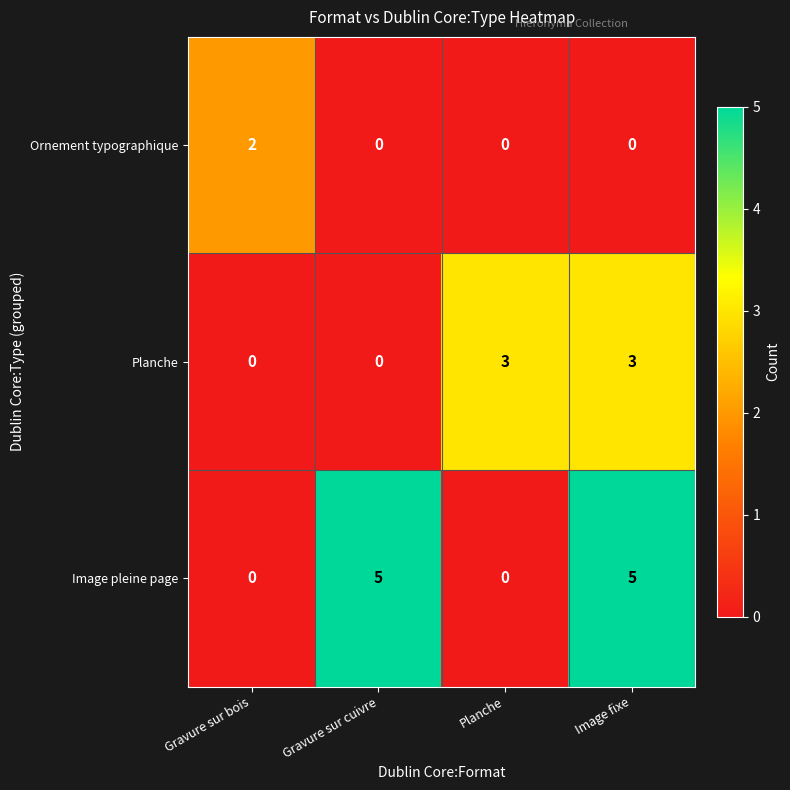

True or false: Ornement typographique has a value of 0 at Planche.

True